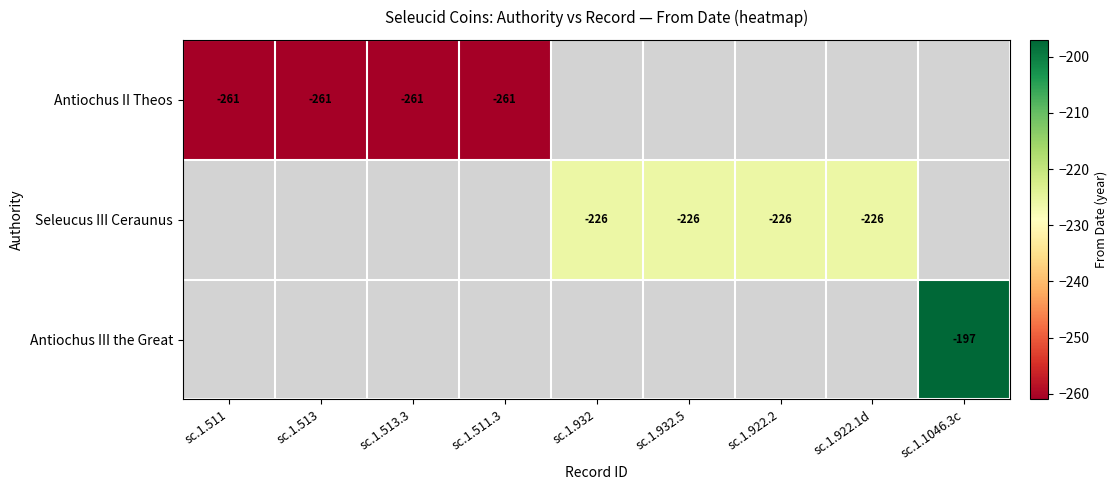

Is it true that Seleucus III Ceraunus equals -310 at sc.1.922.1d?

False